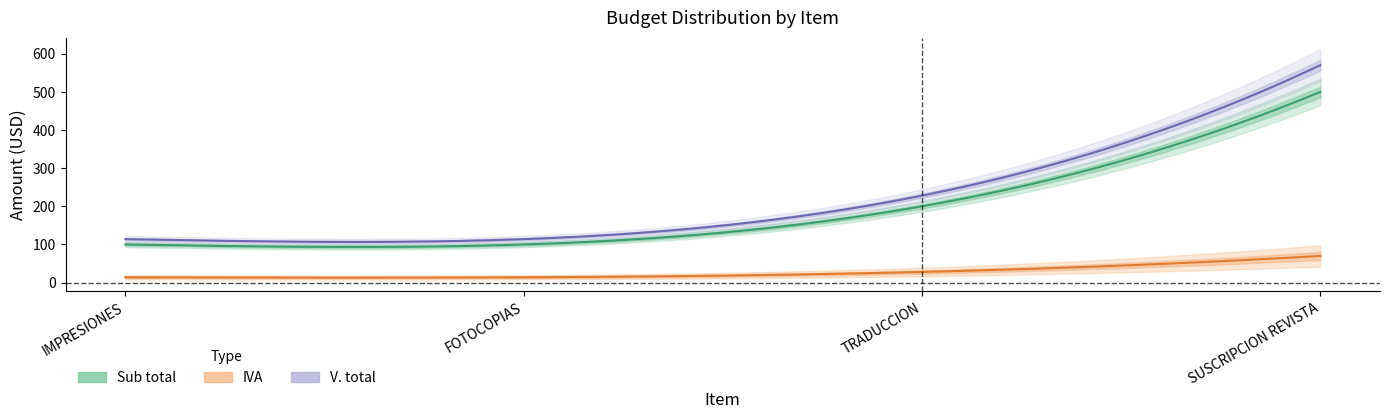

At how many categories does at least one series exceed 350?

1